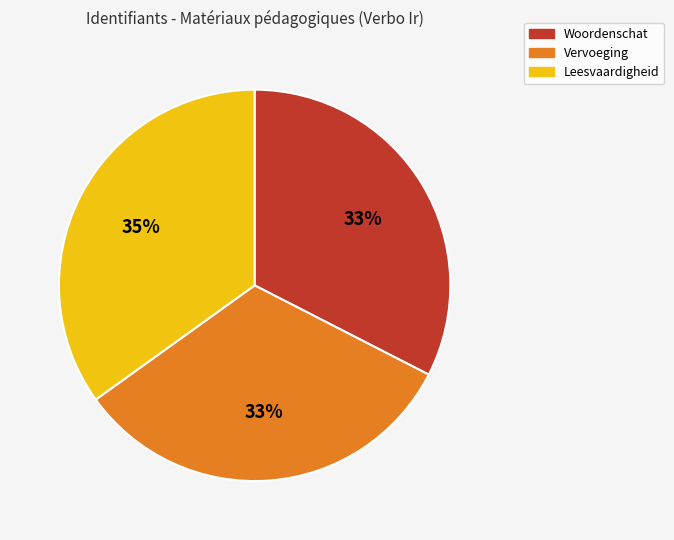

Approximately how many times larger is the value at Leesvaardigheid compared to Woordenschat?

1.1